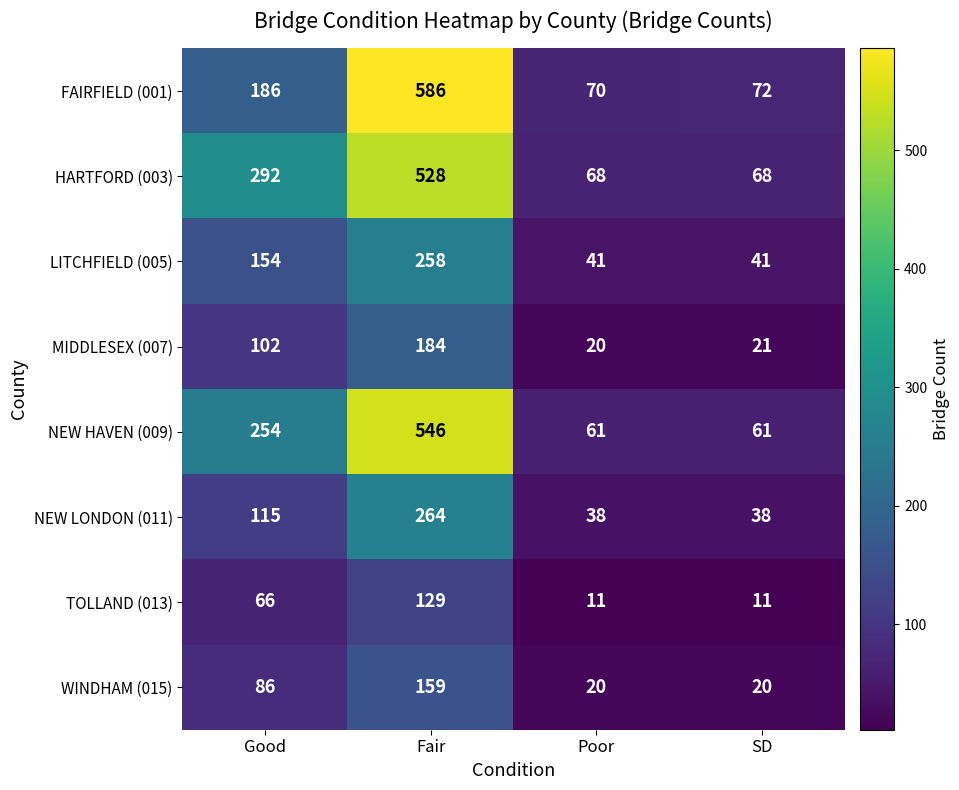

Rank the series by their maximum value, from highest to lowest.

FAIRFIELD (001), NEW HAVEN (009), HARTFORD (003), NEW LONDON (011), LITCHFIELD (005), MIDDLESEX (007), WINDHAM (015), TOLLAND (013)